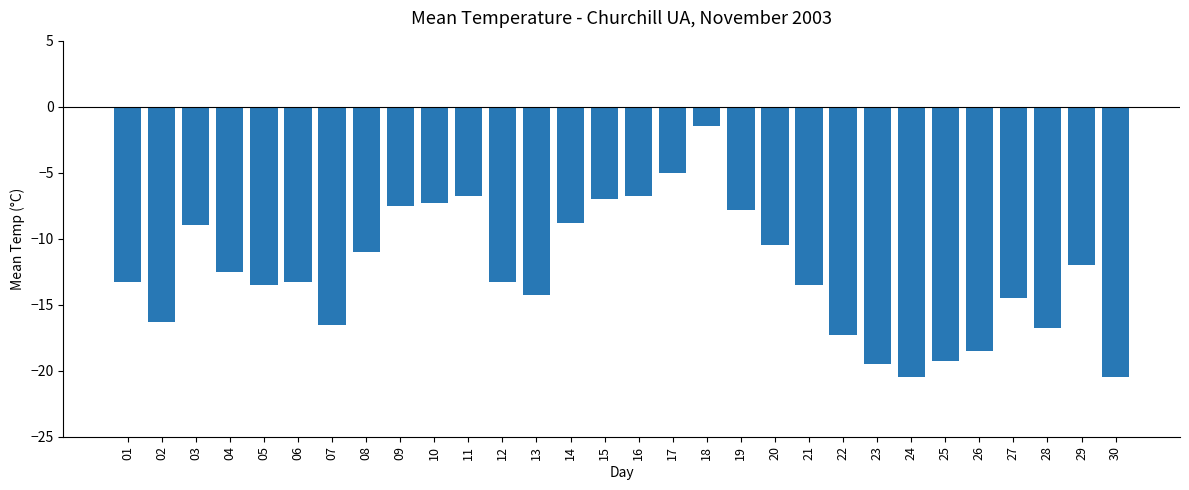

What is the value of the 17th bar from the left?

-5.0